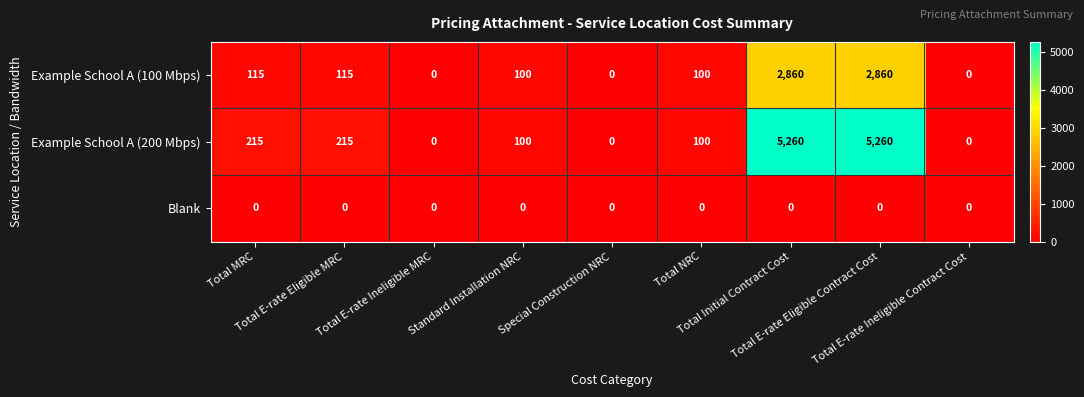

At how many categories does at least one series exceed 2810?

2